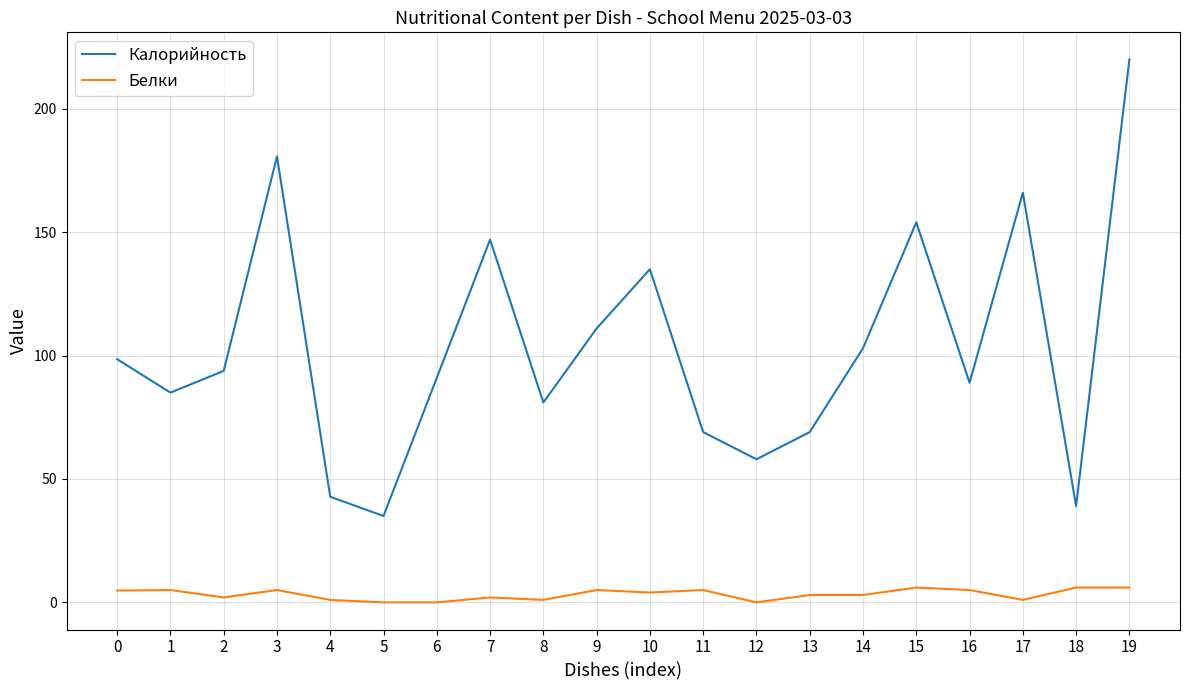

What are all the series names shown in the legend?

Калорийность, Белки